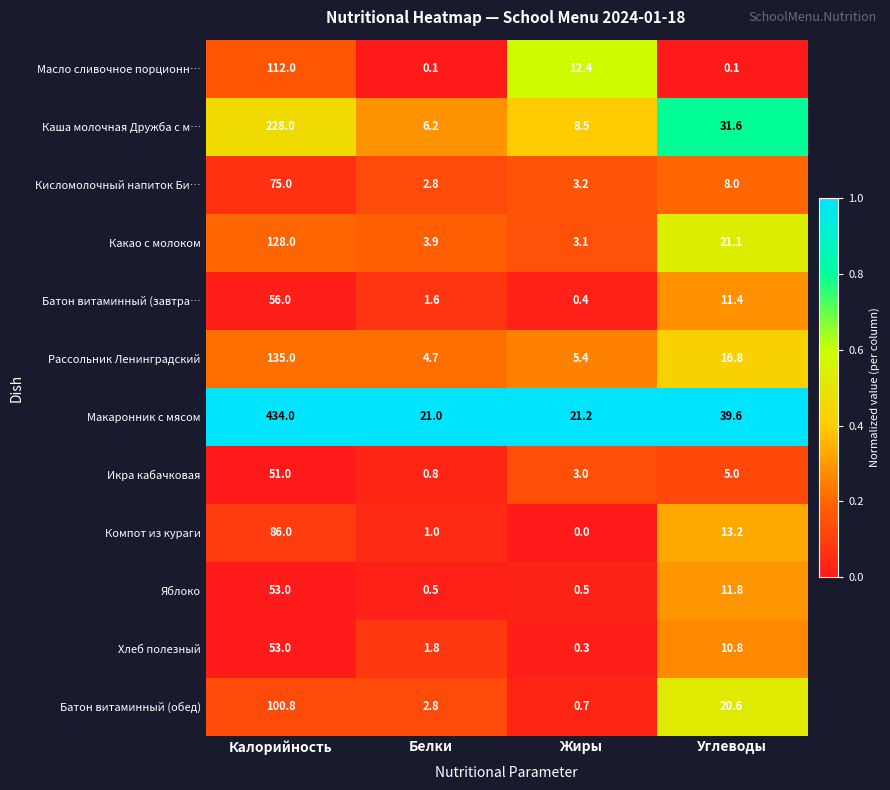

Which series has the largest range (max minus min)?

Макаронник с мясом